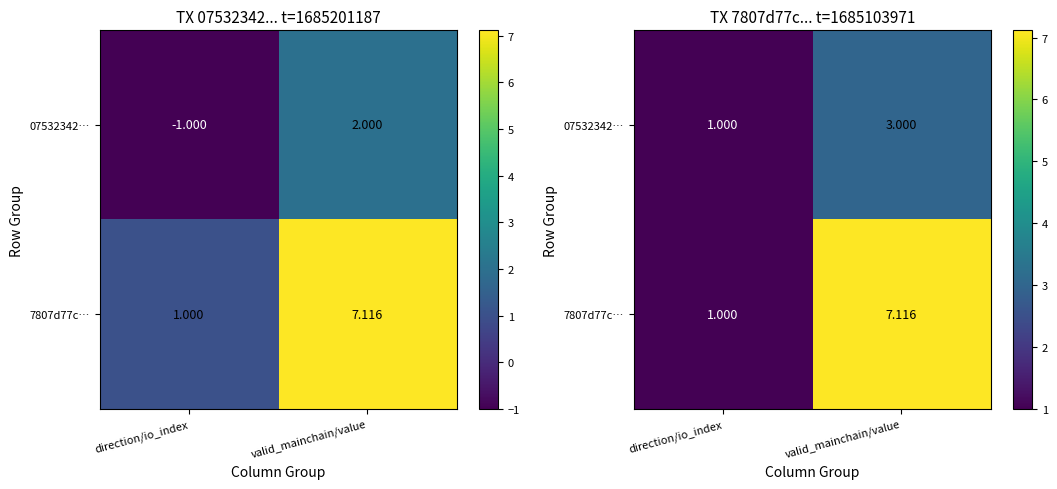

Is the value of 7807d77c… at valid_mainchain/value greater than the value of 07532342… at valid_mainchain/value?

Yes